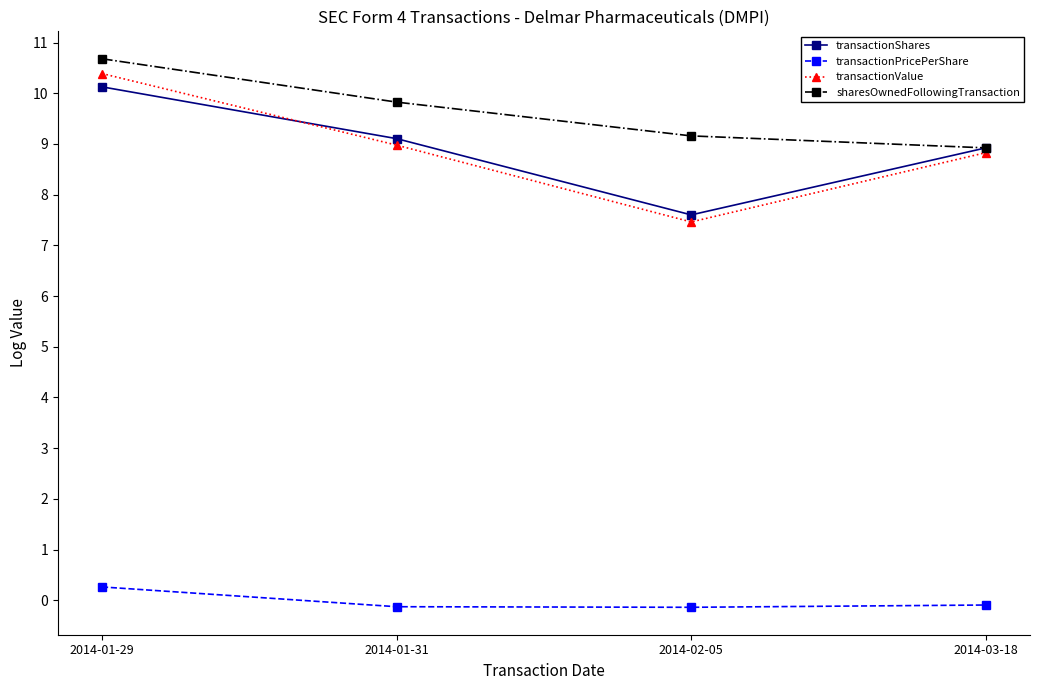

True or false: transactionPricePerShare and sharesOwnedFollowingTransaction cross at least once.

False